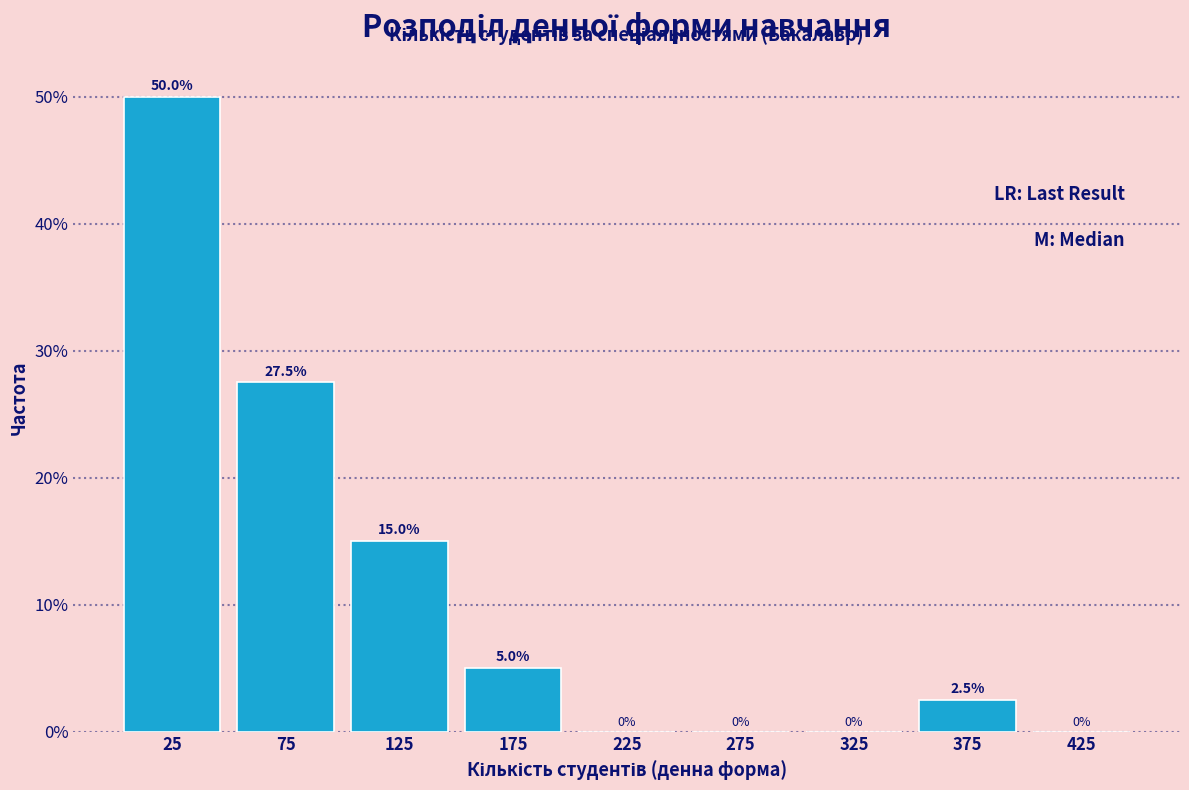

Reading left to right, list every bar in this chart as the range it spans on the x-axis followed by its height.

0 to 50: 50.0
50 to 100: 27.5
100 to 150: 15.0
150 to 200: 5.0
200 to 250: 0.0
250 to 300: 0.0
300 to 350: 0.0
350 to 400: 2.5
400 to 450: 0.0